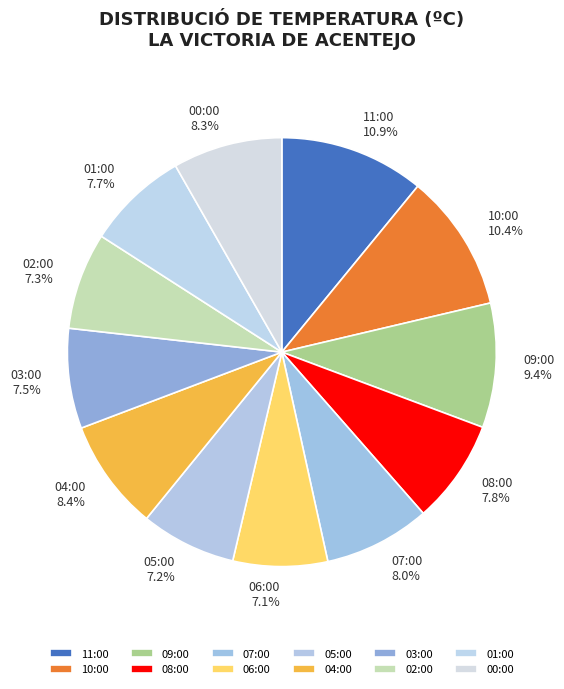

The 06:00 slice represents 7% of the pie. True or false?

True